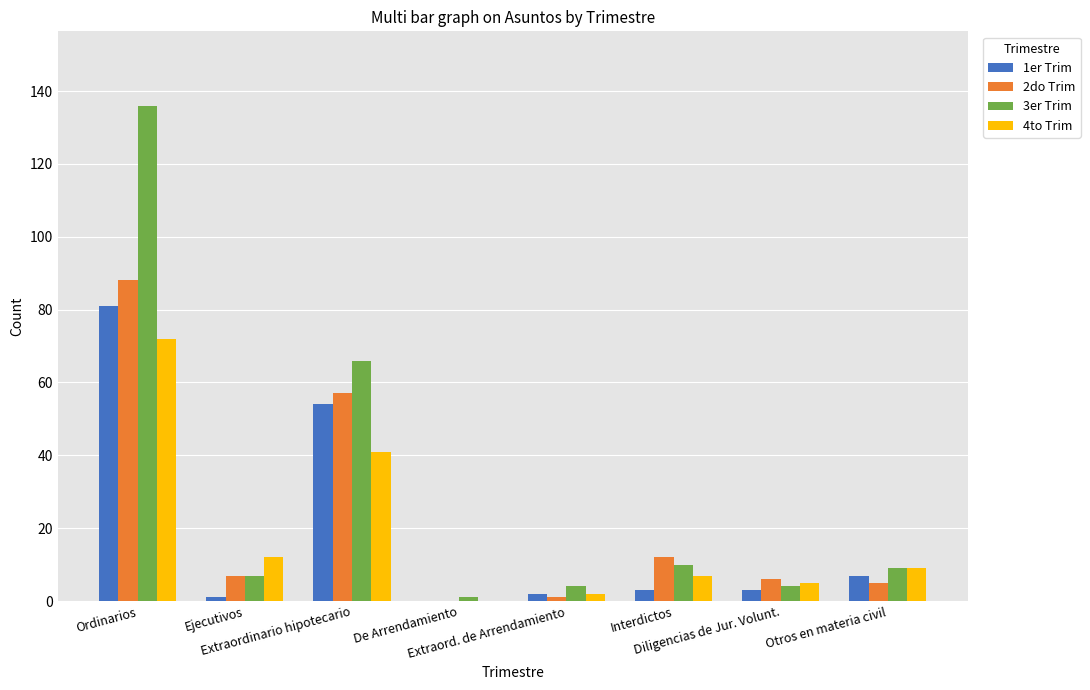

Which series has the largest total across all categories?

3er Trim